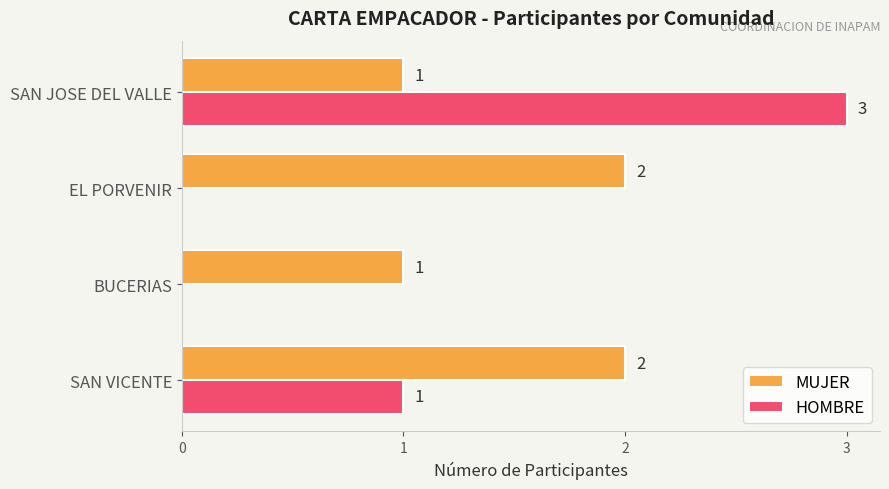

At which category is the sum across all series the highest?

SAN JOSE DEL VALLE